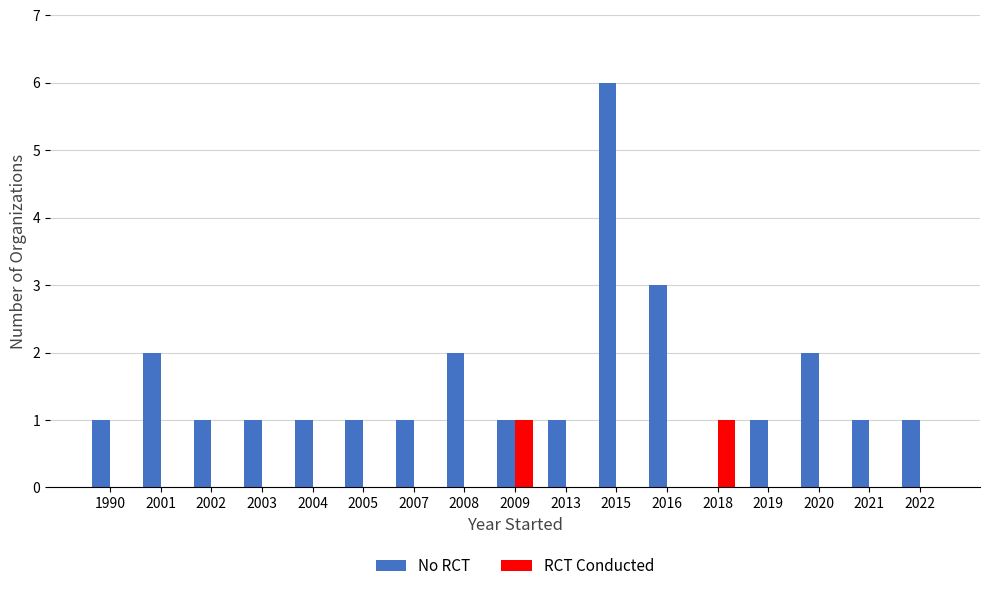

How many distinct data groups are displayed?

2